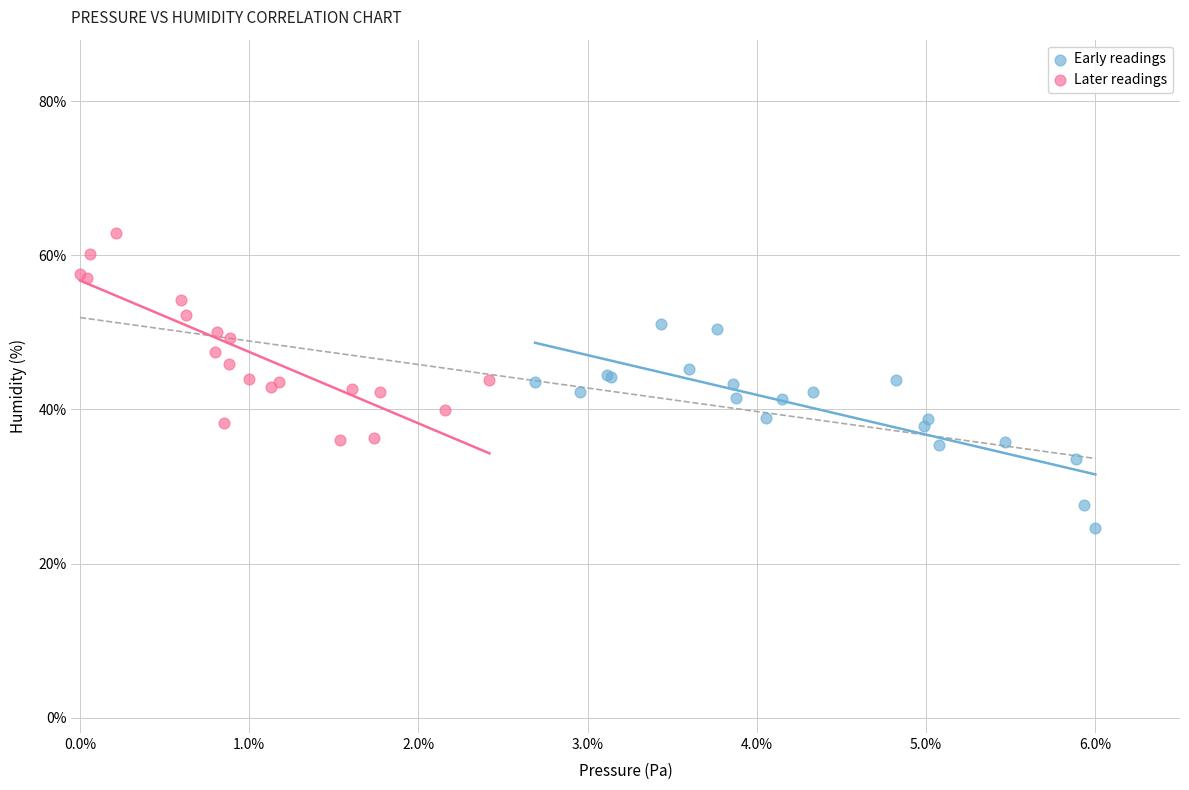

Which series contains the highest Y value?

Later readings